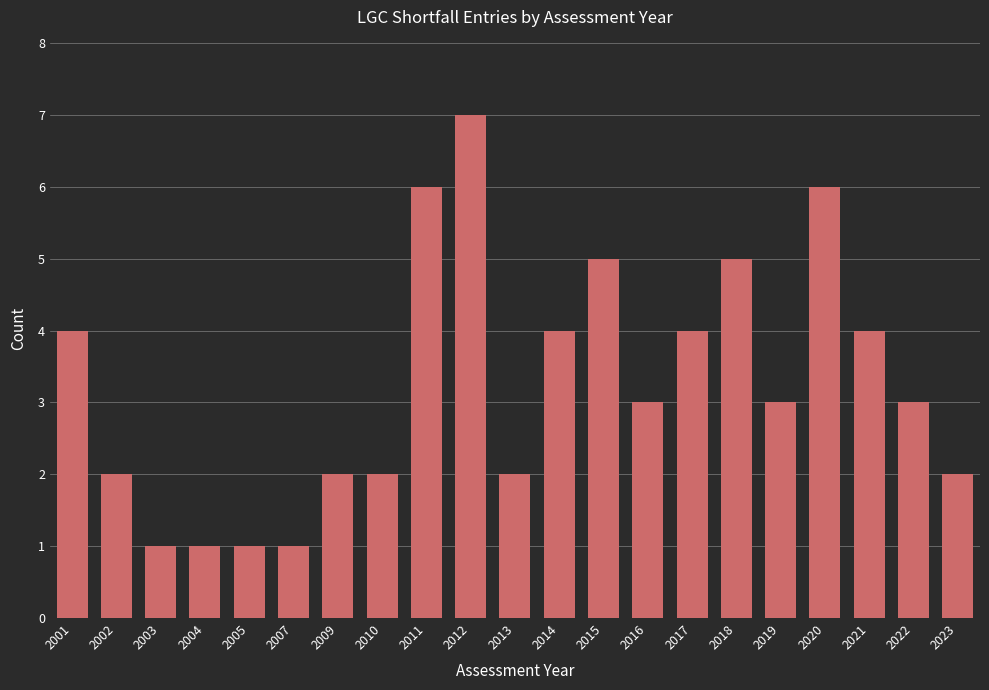

What is the sum of all values?

68